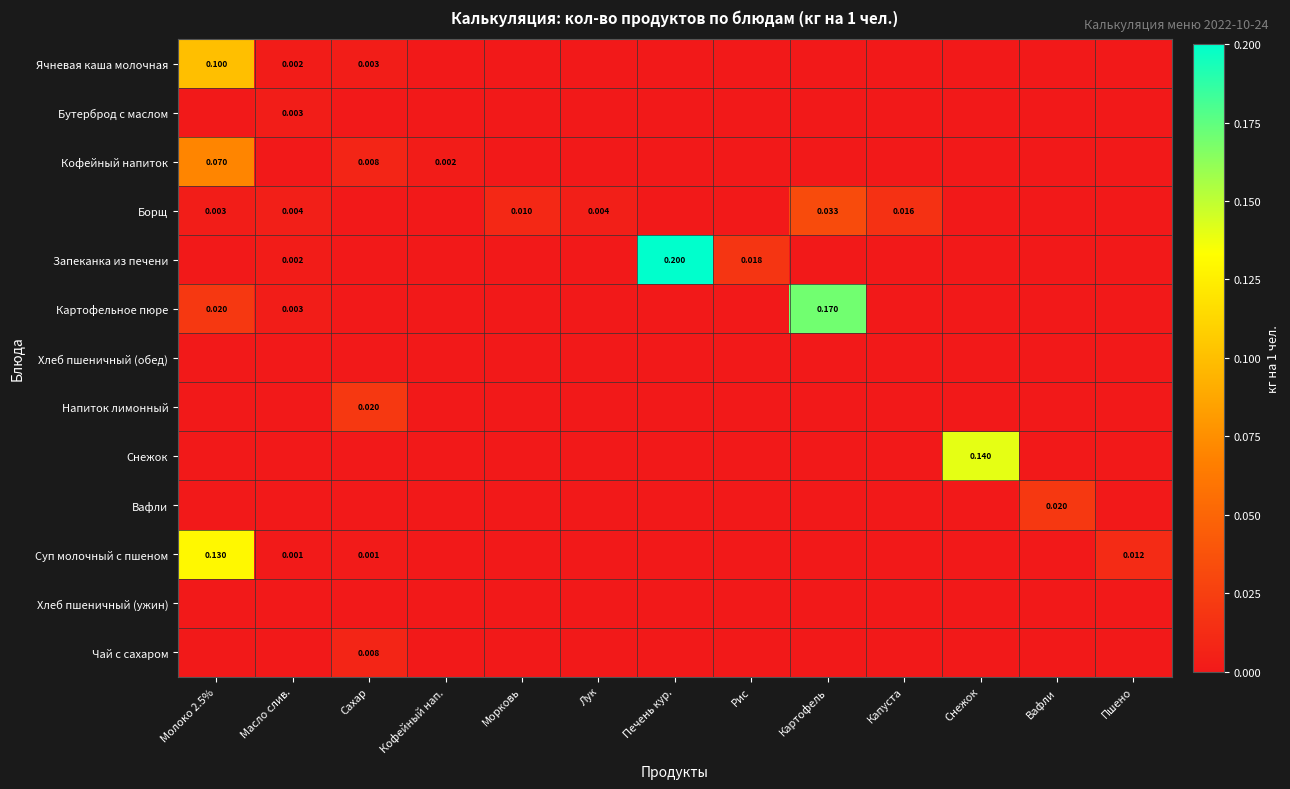

Rank the categories by Бутерброд с маслом value from highest to lowest.

Масло слив., Молоко 2.5%, Сахар, Кофейный нап., Морковь, Лук, Печень кур., Рис, Картофель, Капуста, Снежок, Вафли, Пшено